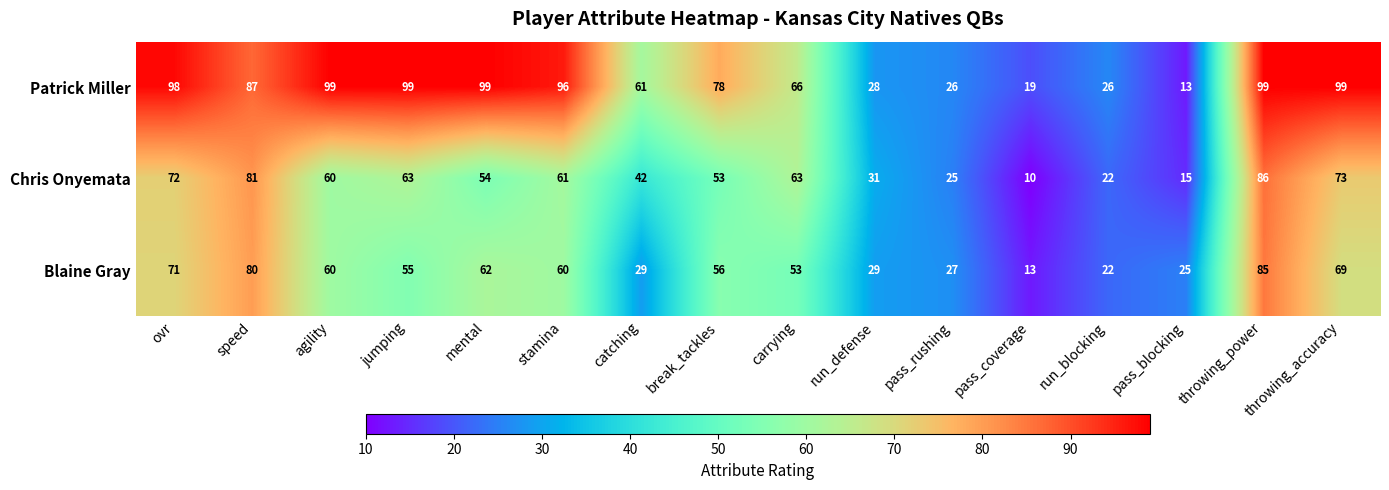

What is the difference between the highest and lowest values at throwing_accuracy?

30